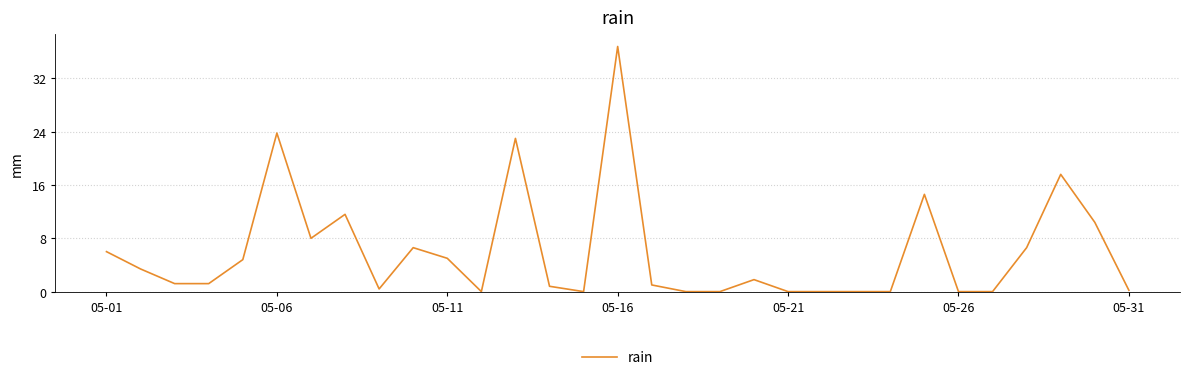

What is the difference between the maximum and minimum values?

36.8